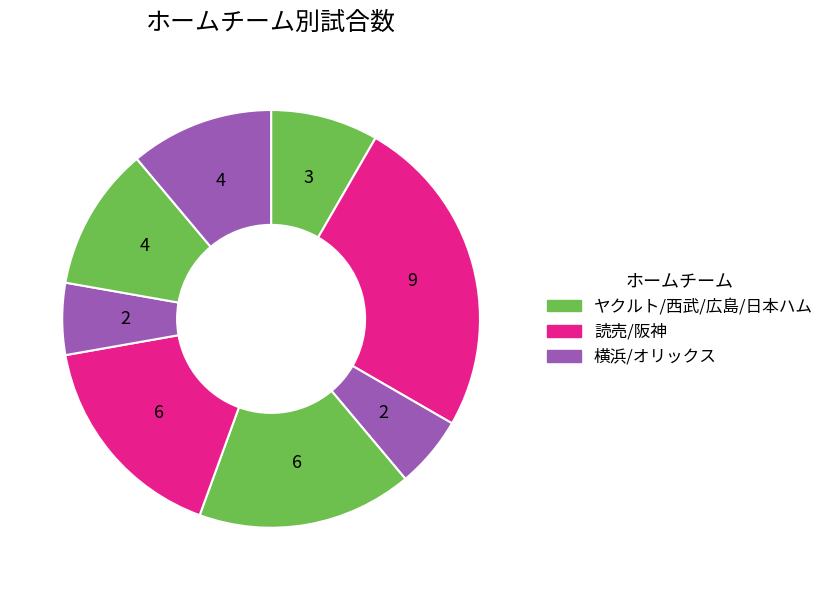

Count the number of slices in the pie.

8